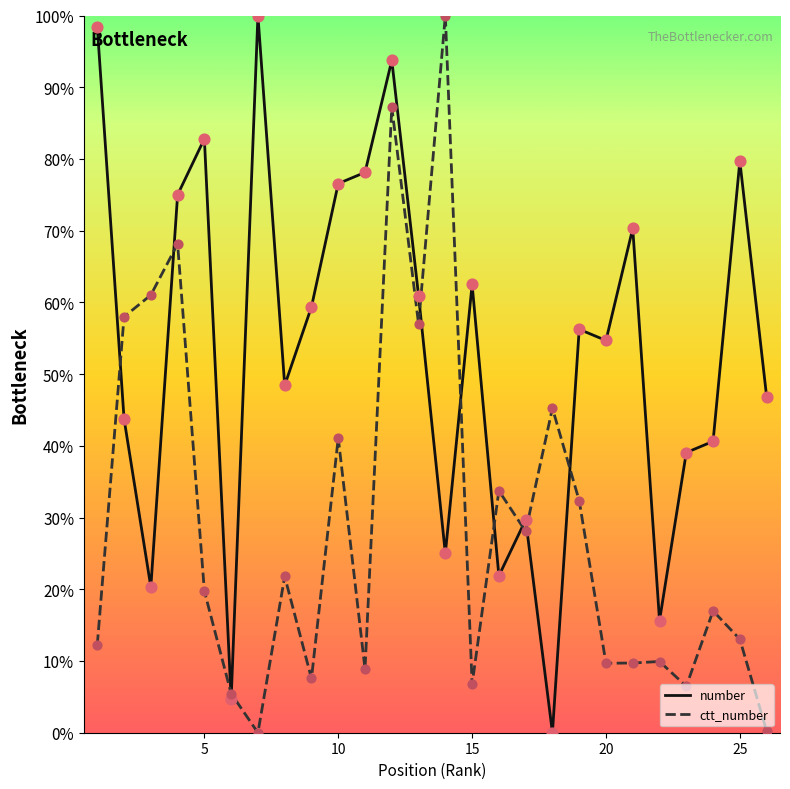

Which series has the largest total across all categories?

number